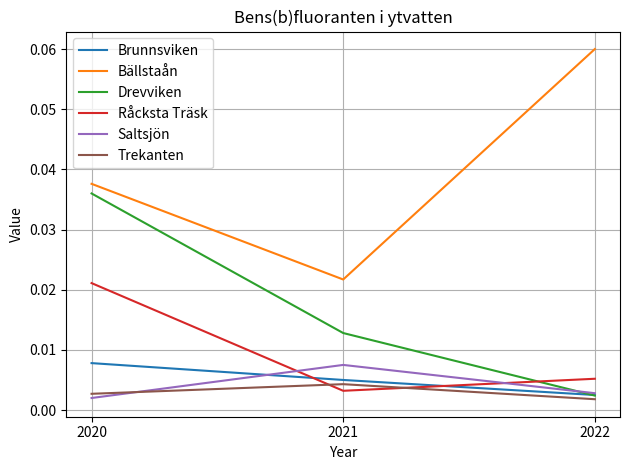

At 2020, list the series in order from smallest to largest.

Saltsjön, Trekanten, Brunnsviken, Råcksta Träsk, Drevviken, Bällstaån